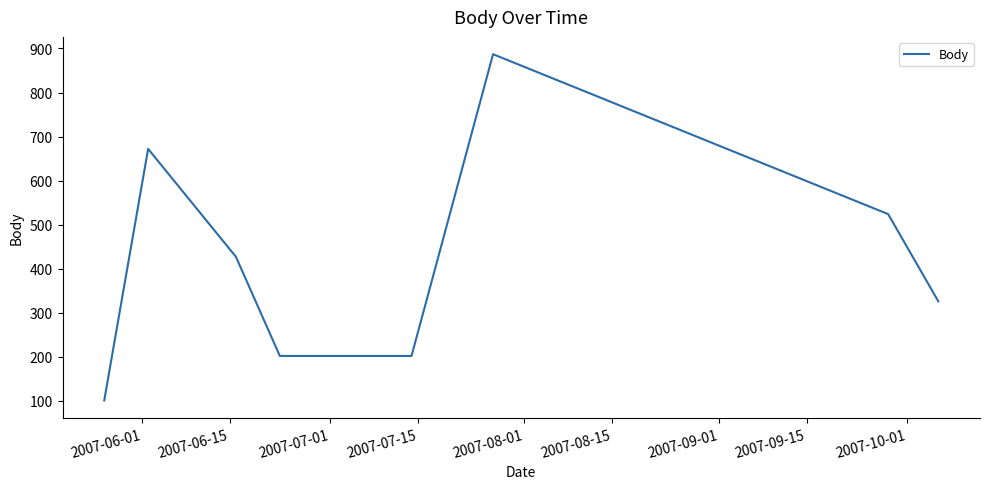

What is the sum of all values?

3341